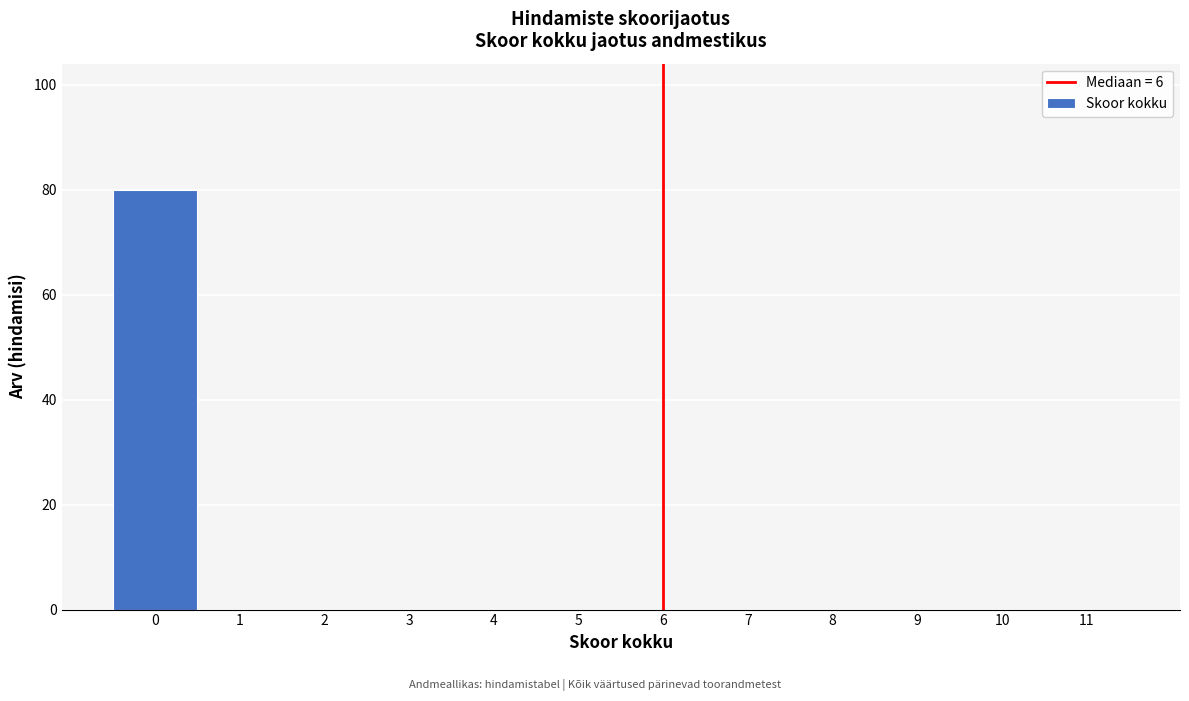

Reading right to left, extract all data points from this chart.

11=0	10=0	9=0	8=0	7=0	6=0	5=0	4=0	3=0	2=0	1=0	0=80